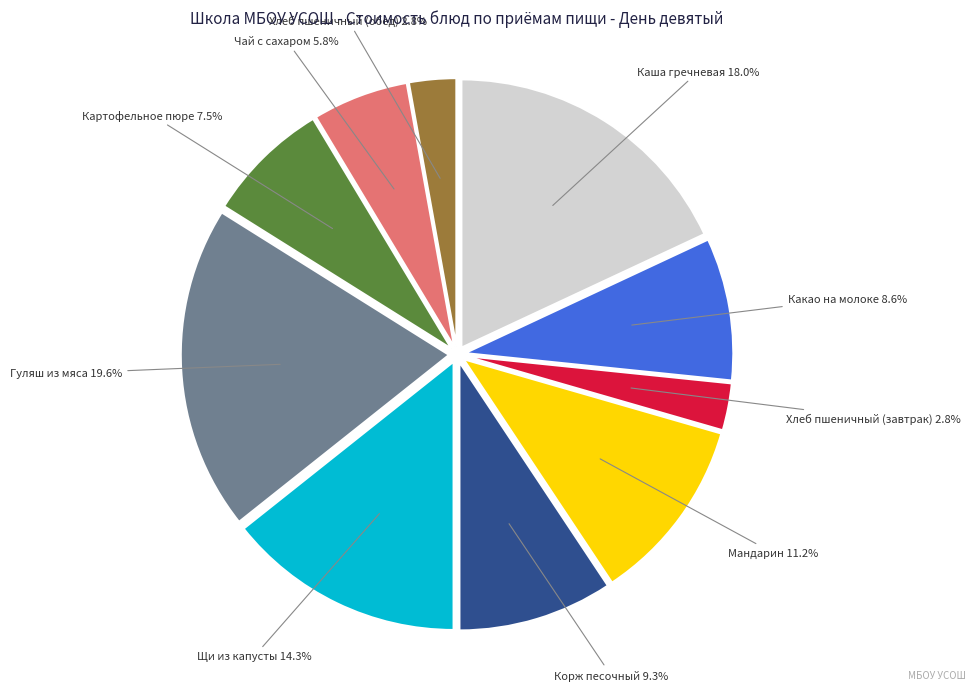

To the nearest percent, what percentage of the pie is Щи из капусты?

14%